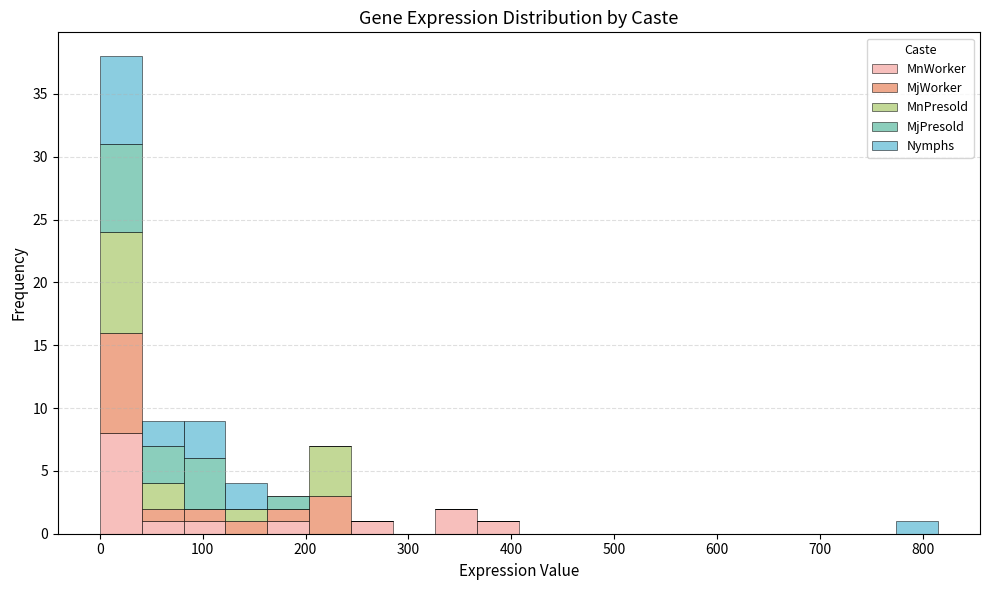

Reading left to right, transcribe this chart: for each stacked bar, give the range it covers on the x-axis and its total height. Neither the bar edges nor the heights are printed on the chart, so give them approximately, as read against the axes.

0 to 40: 38
40 to 80: 9
80 to 120: 9
120 to 160: 4
160 to 200: 3
200 to 240: 7
240 to 290: 1
290 to 330: 0
330 to 370: 2
370 to 410: 1
410 to 450: 0
450 to 490: 0
490 to 530: 0
530 to 570: 0
570 to 610: 0
610 to 650: 0
650 to 690: 0
690 to 730: 0
730 to 770: 0
770 to 810: 1